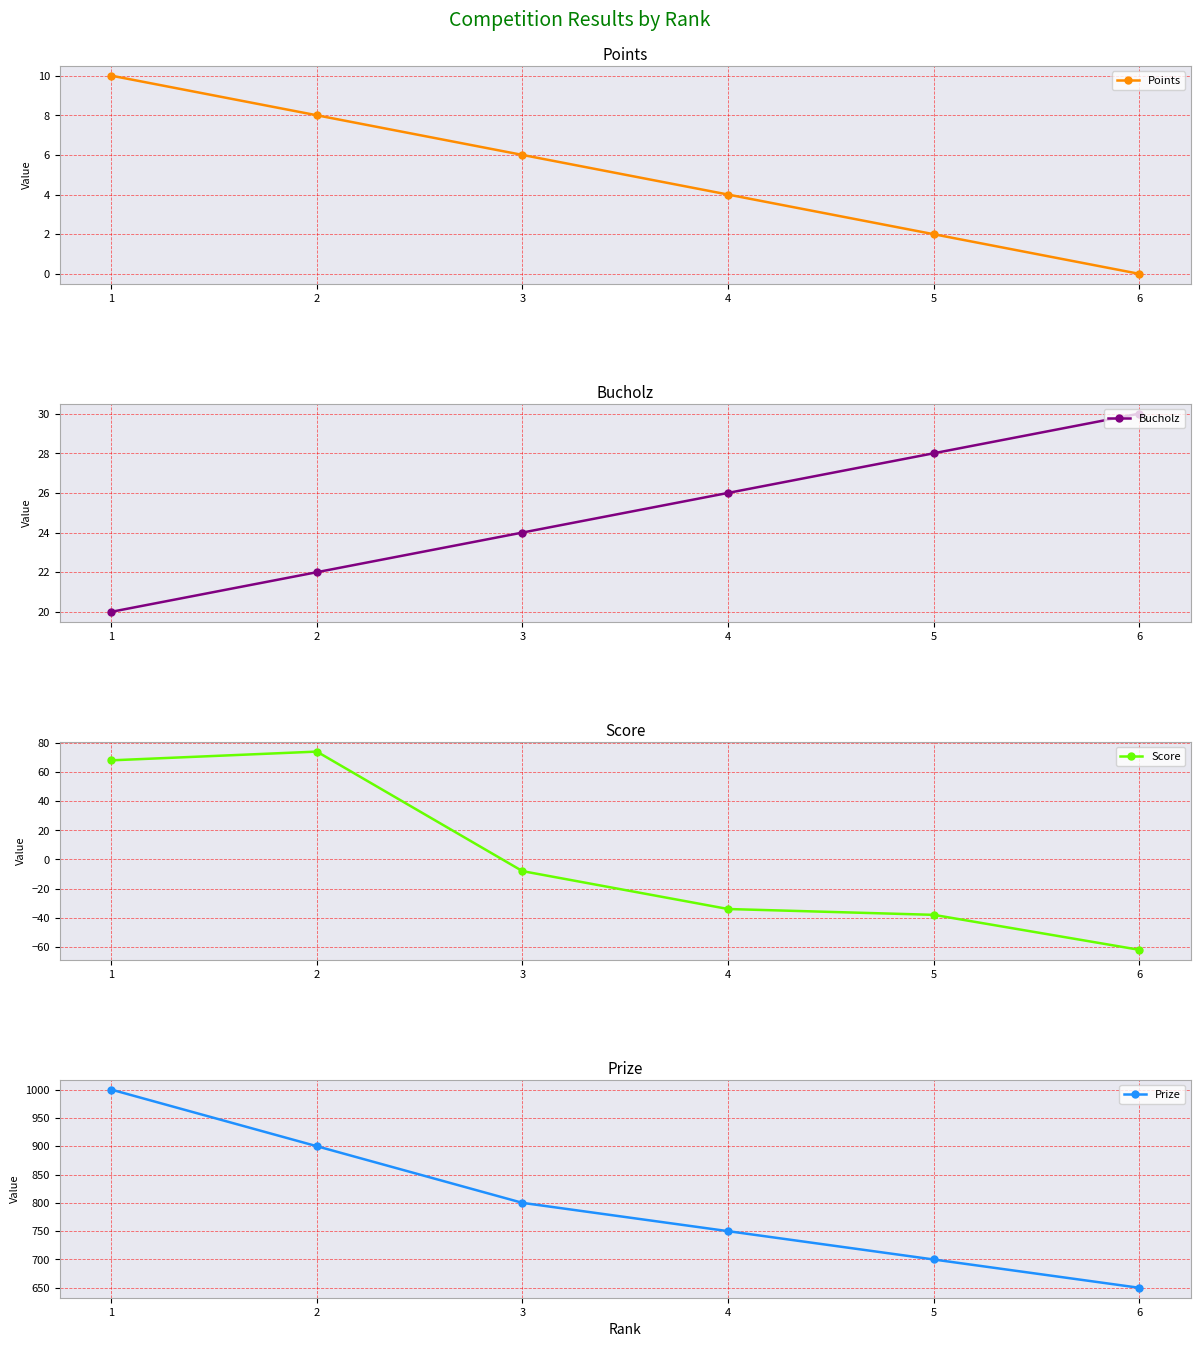

Reading left to right, extract all data points from this chart.

Points: 1=10	2=8	3=6	4=4	5=2	6=0
Bucholz: 1=20	2=22	3=24	4=26	5=28	6=30
Score: 1=68	2=74	3=-8	4=-34	5=-38	6=-62
Prize: 1=1000	2=900	3=800	4=750	5=700	6=650